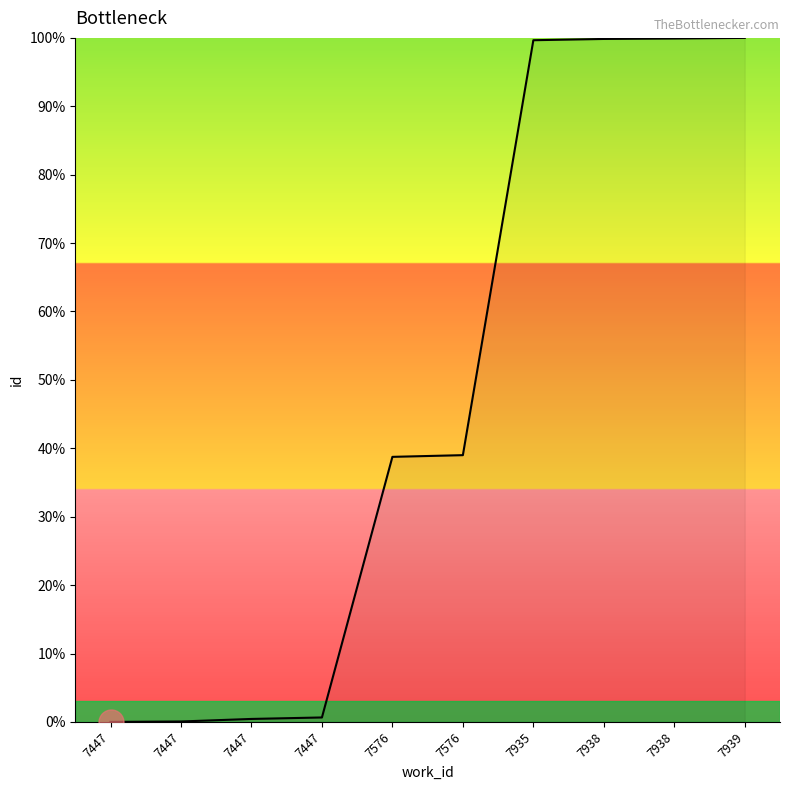

What is the difference between the values at 7938 and 7447?

99.8